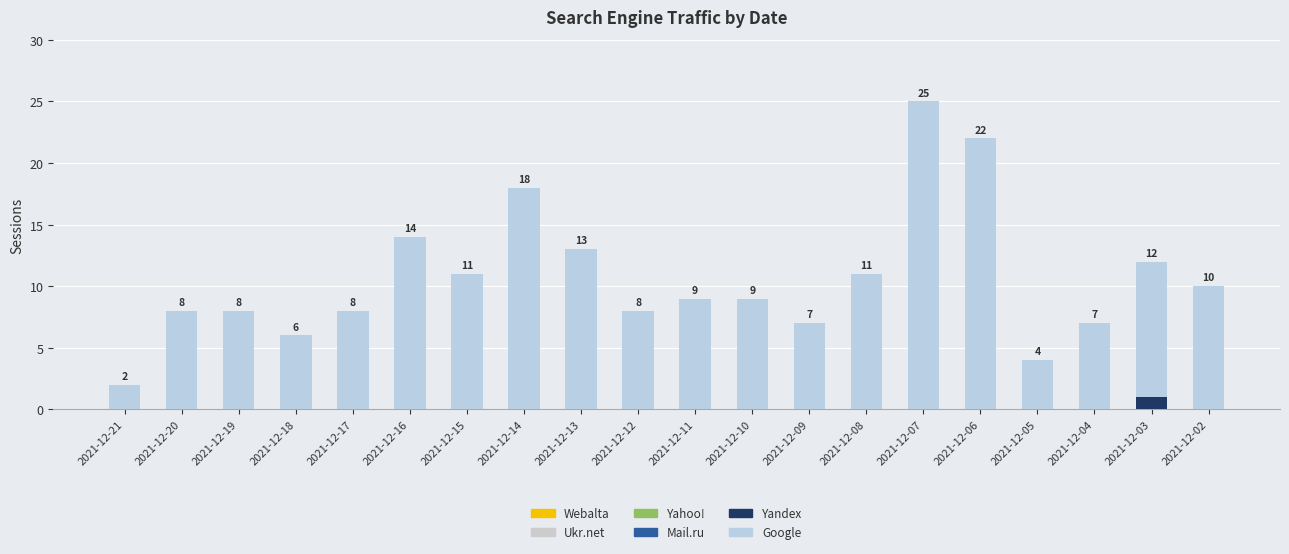

How many distinct data groups are displayed?

2